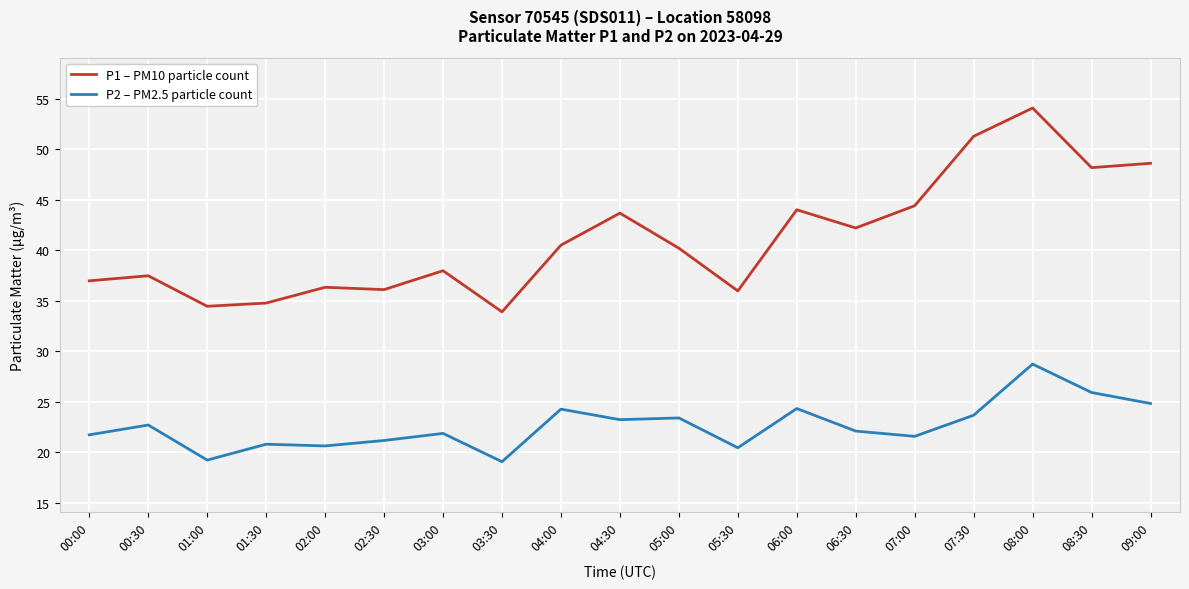

List the series in order of their overall mean, lowest first.

P2 – PM2.5 particle count, P1 – PM10 particle count